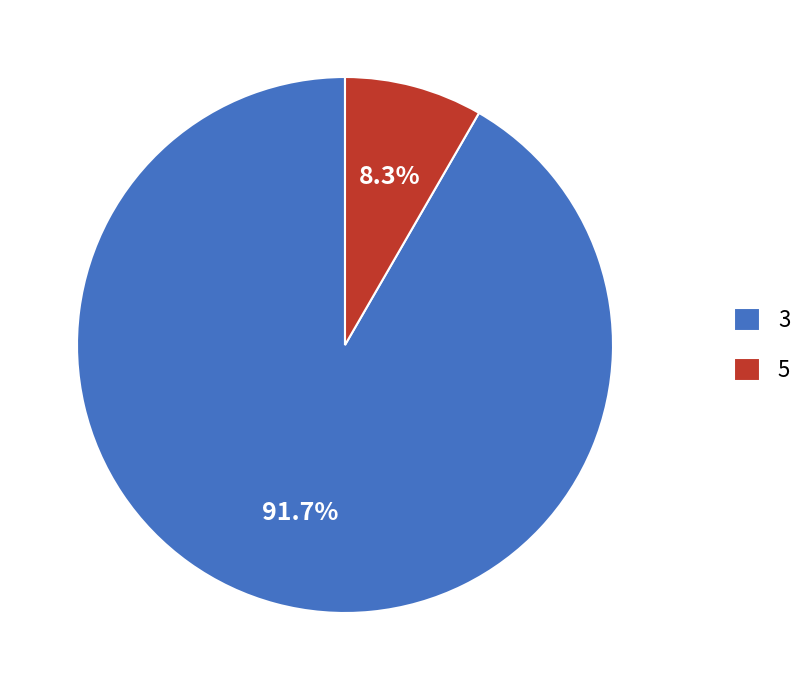

Rank the categories by value from highest to lowest.

3, 5